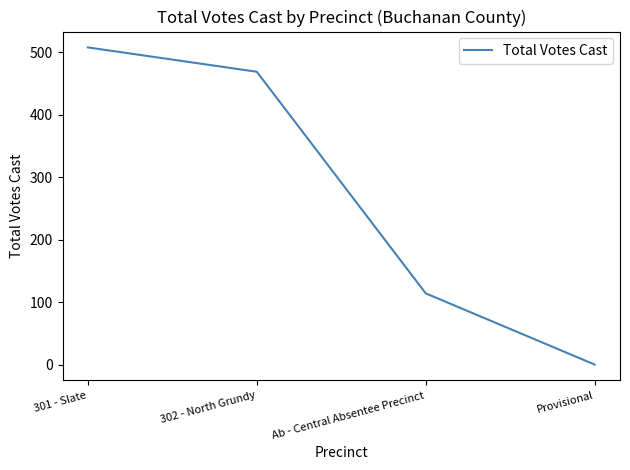

Which has a higher value, 301 - Slate or Ab - Central Absentee Precinct?

301 - Slate